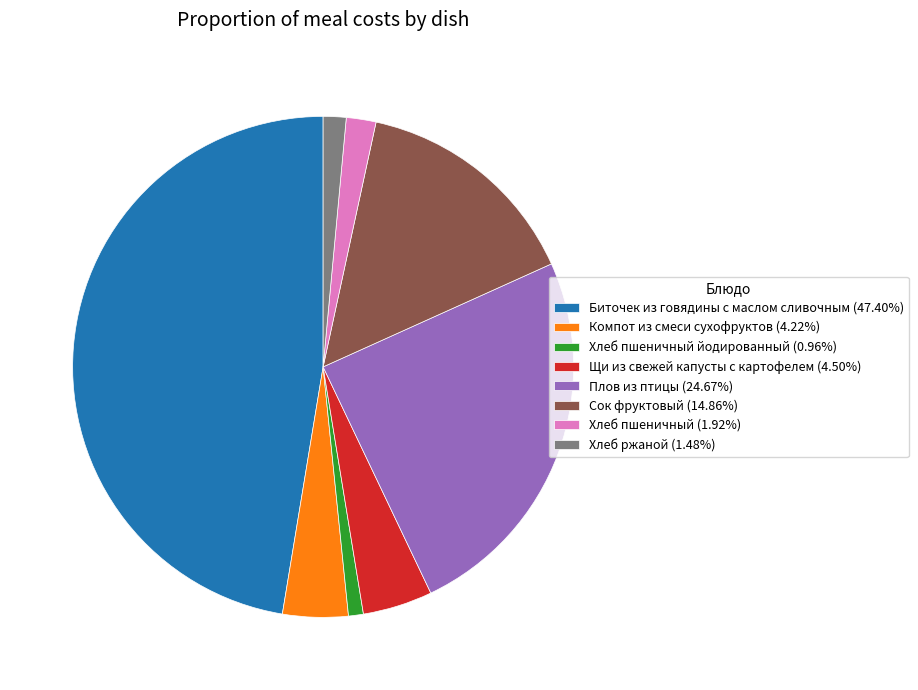

Approximately how many times larger is the value at Сок фруктовый (14.86%) compared to Хлеб ржаной (1.48%)?

10.1